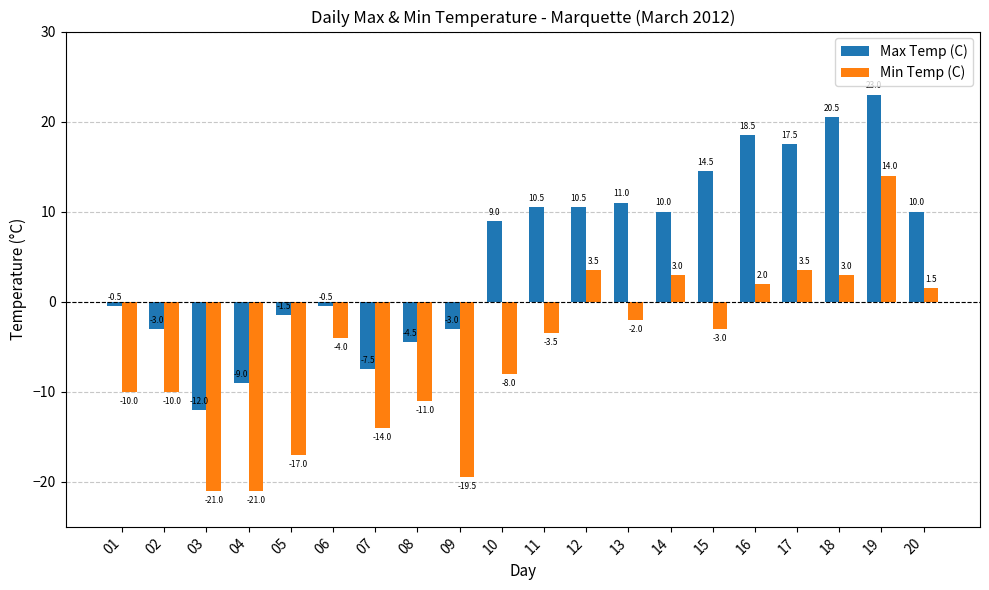

At how many categories does at least one series exceed 16?

4